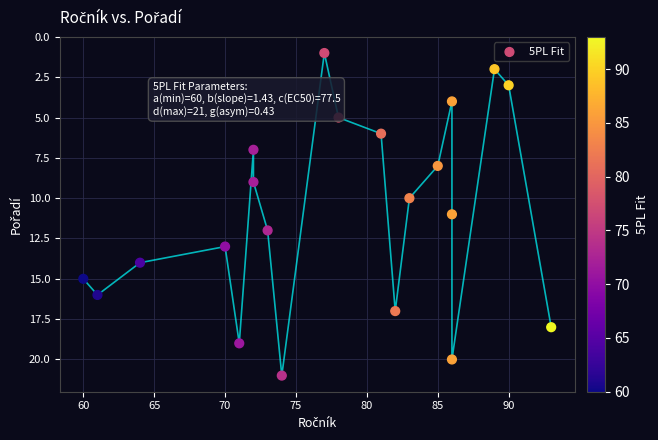

What is the range of Y values (max minus min)?

20